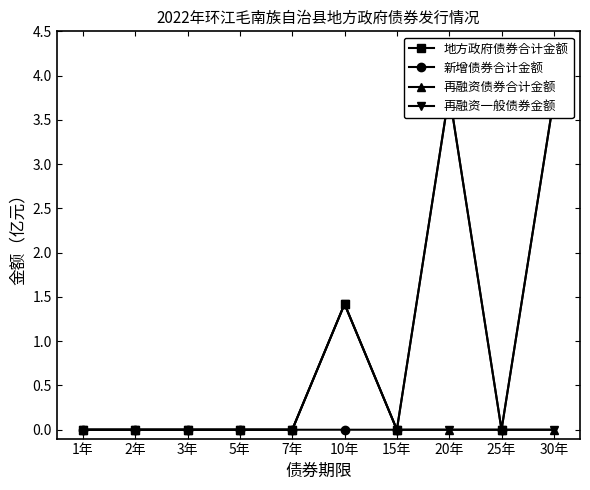

Is the value of 新增债券合计金额 at 30年 greater than the value of 再融资债券合计金额 at 15年?

Yes